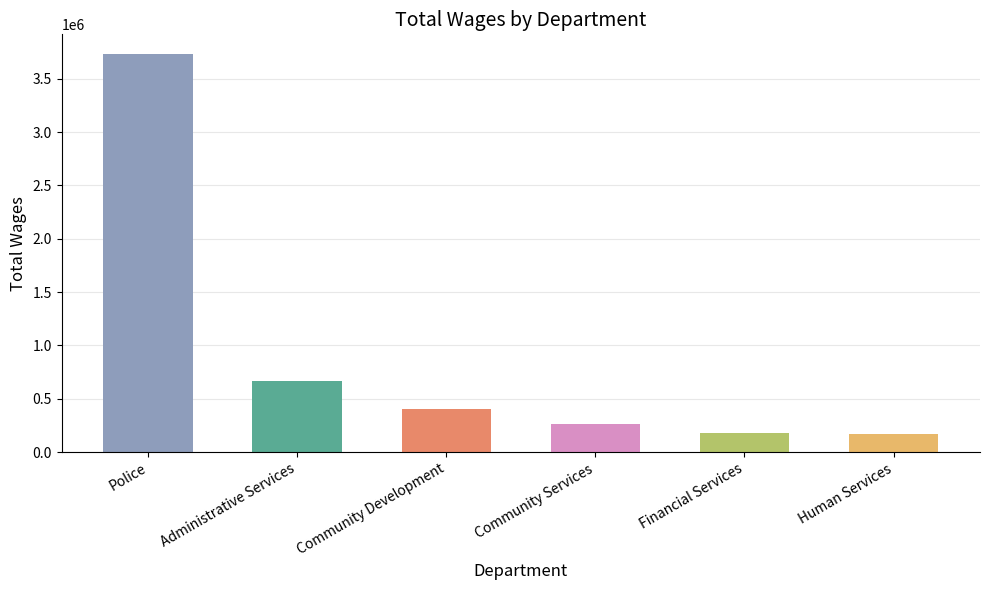

Where is the data nearest to the value 1949288?

Administrative Services